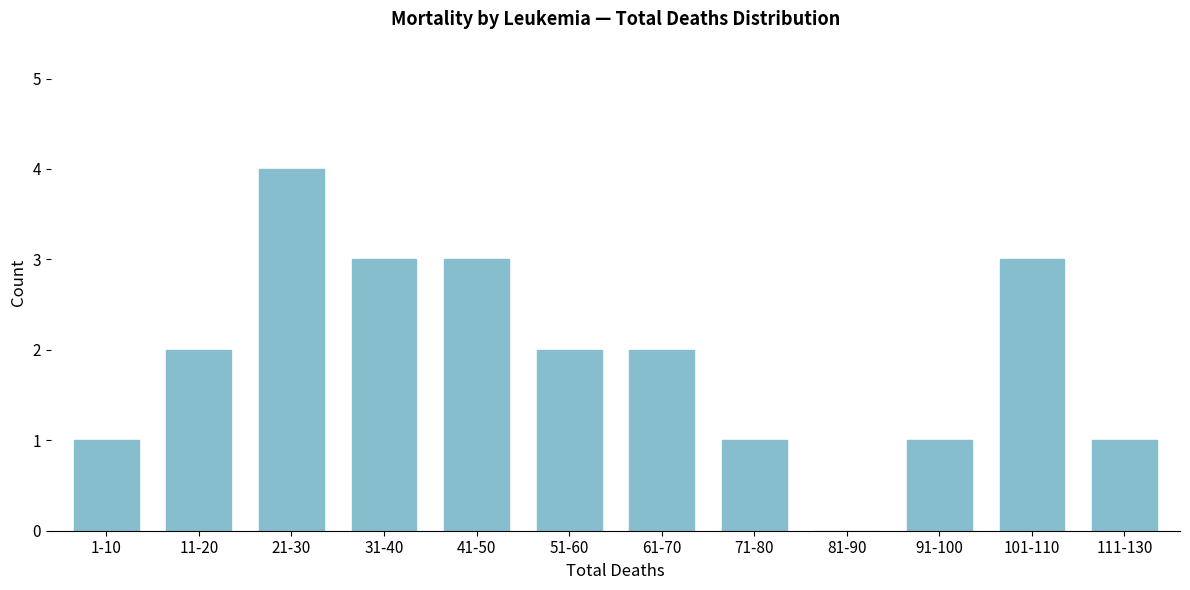

Read the value at 41-50.

3